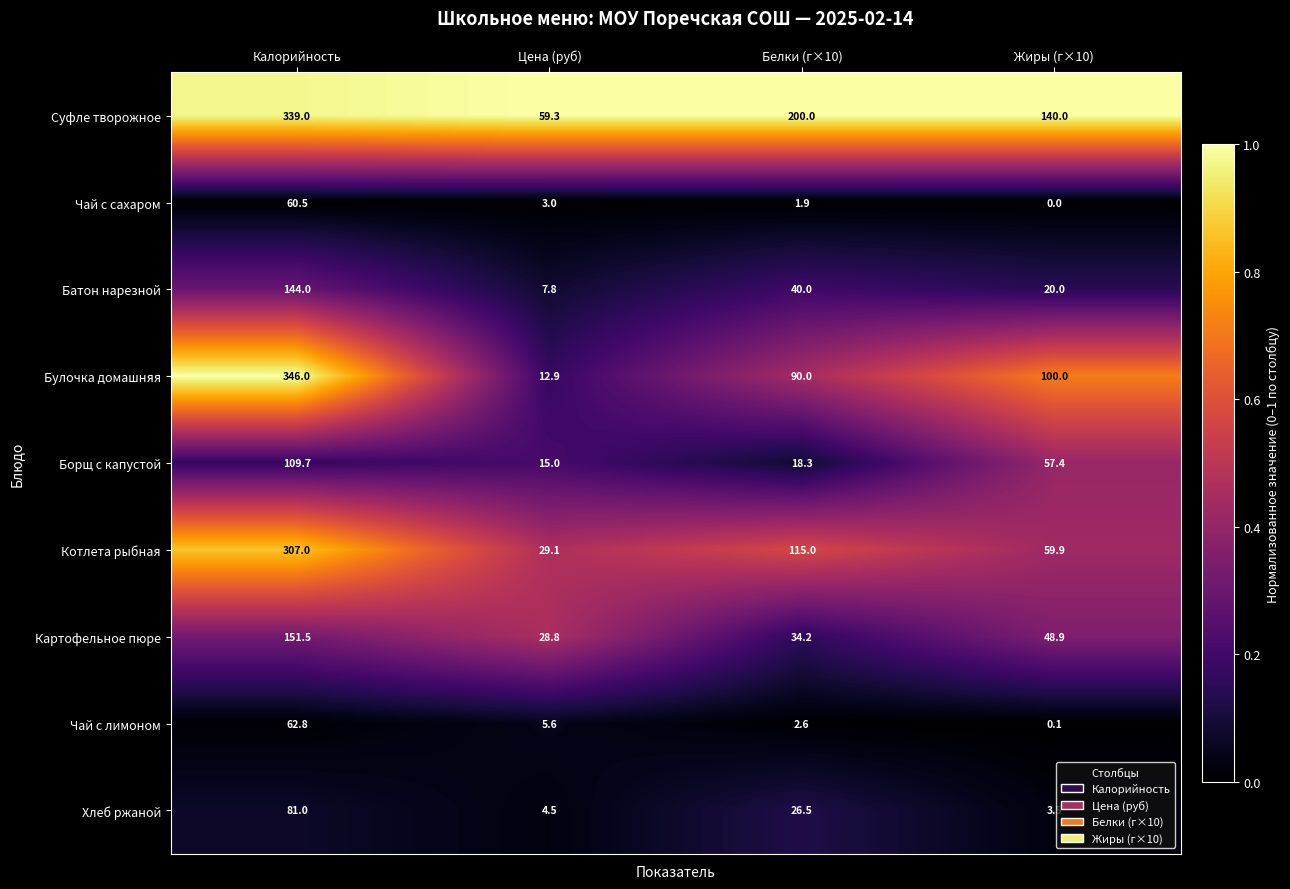

What is the maximum value shown in the chart?

346.0